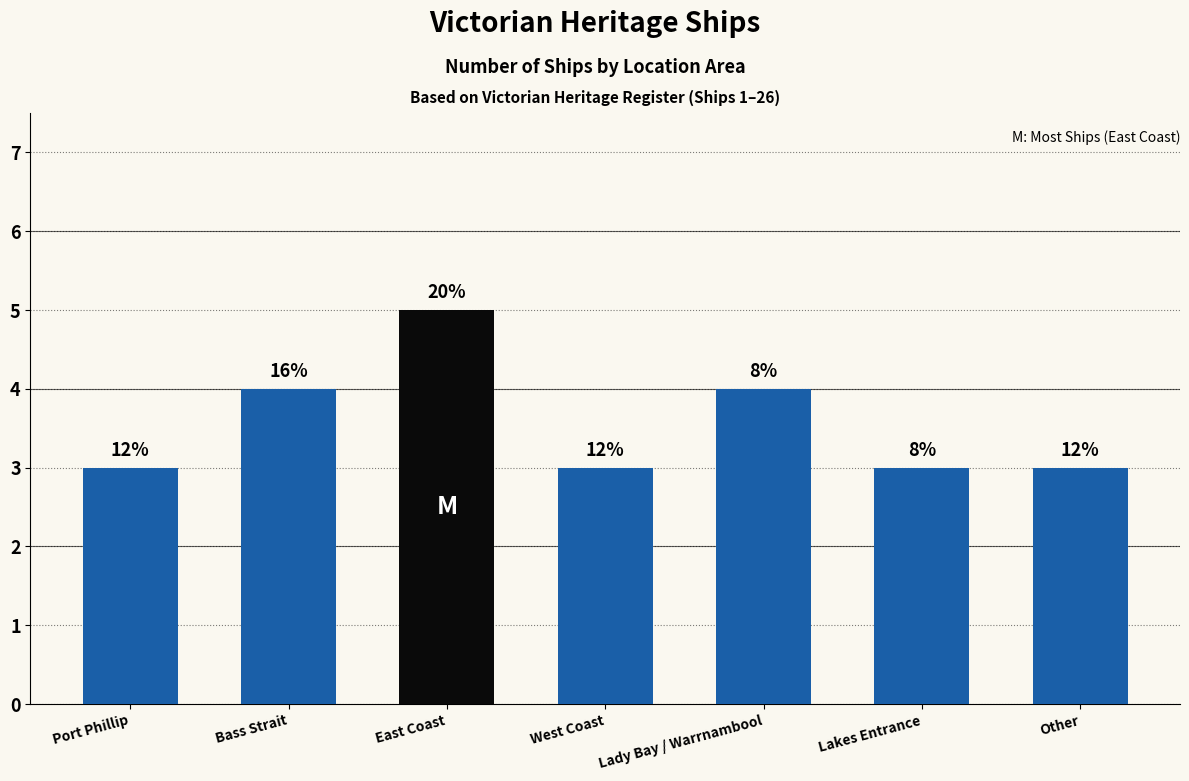

How many bars are there in total?

7